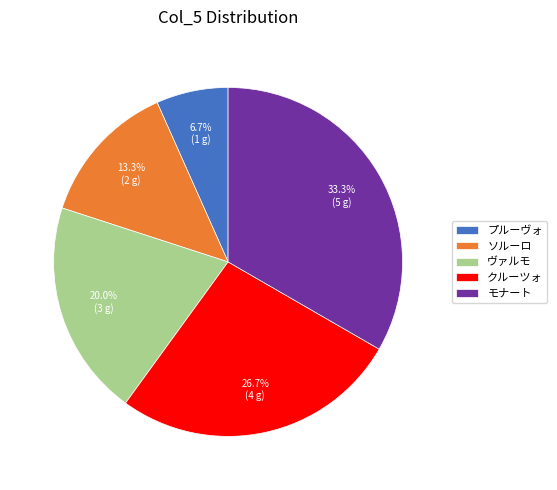

Is there a majority slice in this chart?

No